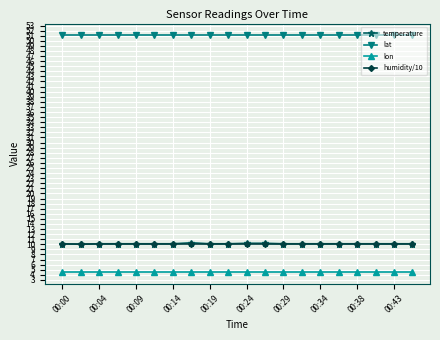

How many series are shown in this chart?

4